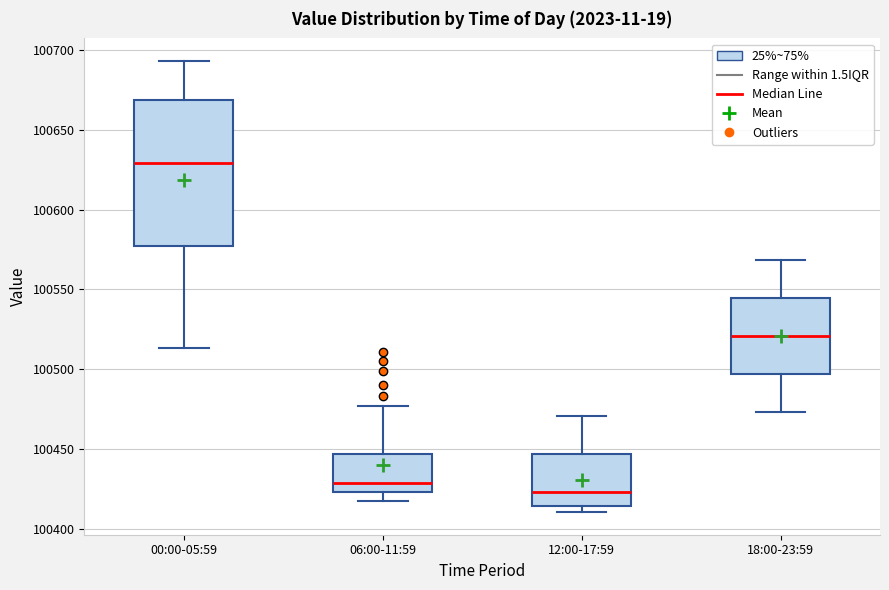

Comparing the boxes themselves (not the whiskers), which one is the tallest?

00:00-05:59